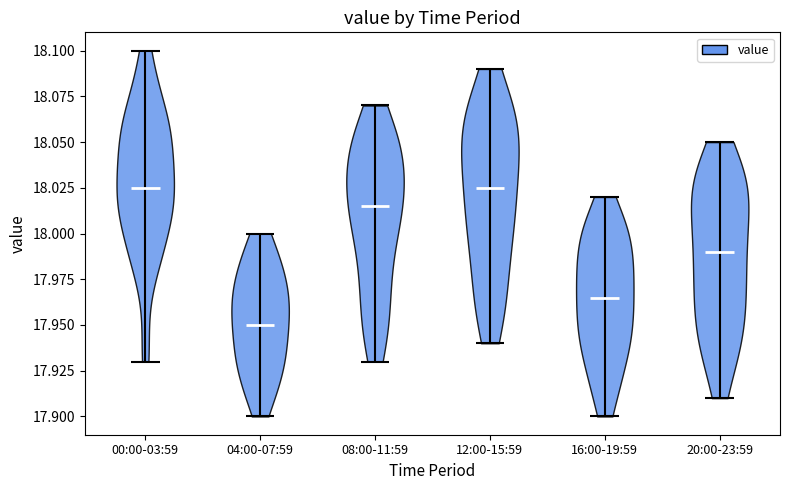

What is the lowest point the violin for 00:00-03:59 reaches on the y-axis? The values are not printed on the chart, so give them approximately, as read against the axis.

17.930